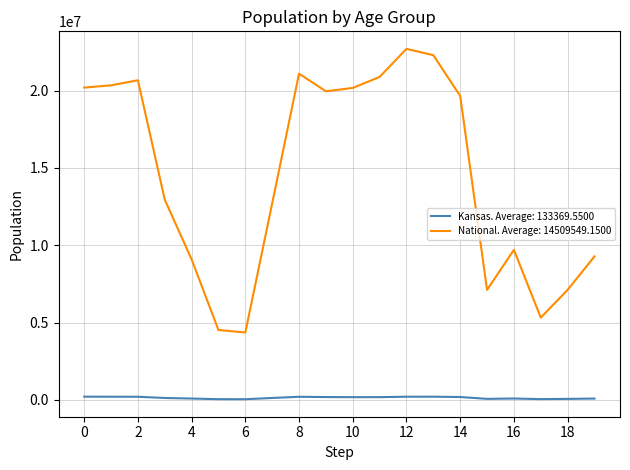

Which series has the widest spread of values?

National. Average: 14509549.1500